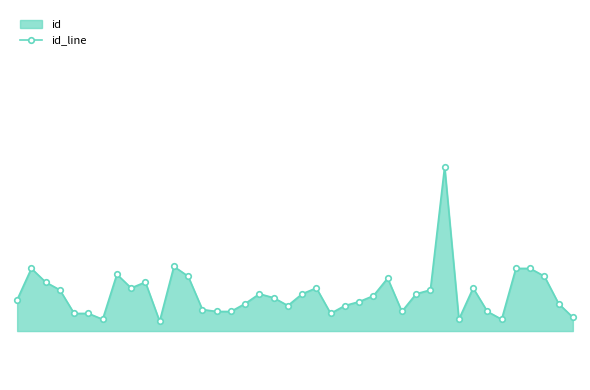

How many lines are shown in the chart?

1